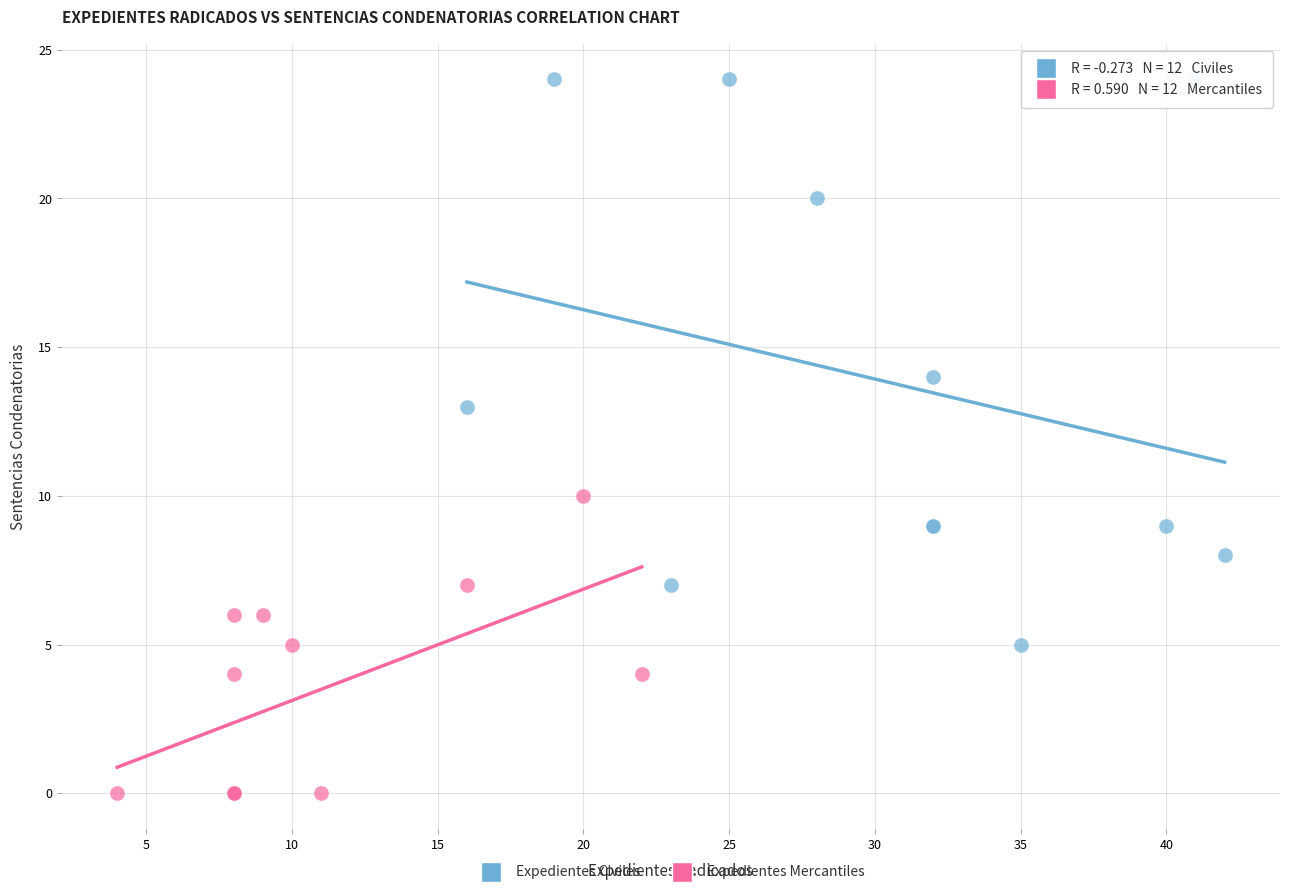

Which series contains the highest Y value?

Expedientes Civiles